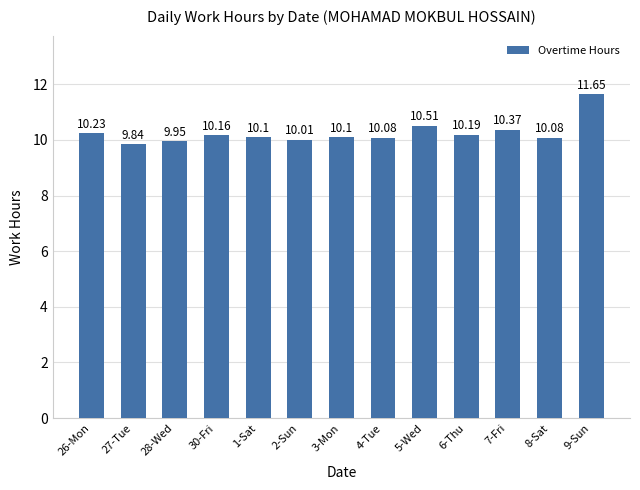

What is the value of the 7th bar from the left?

10.1